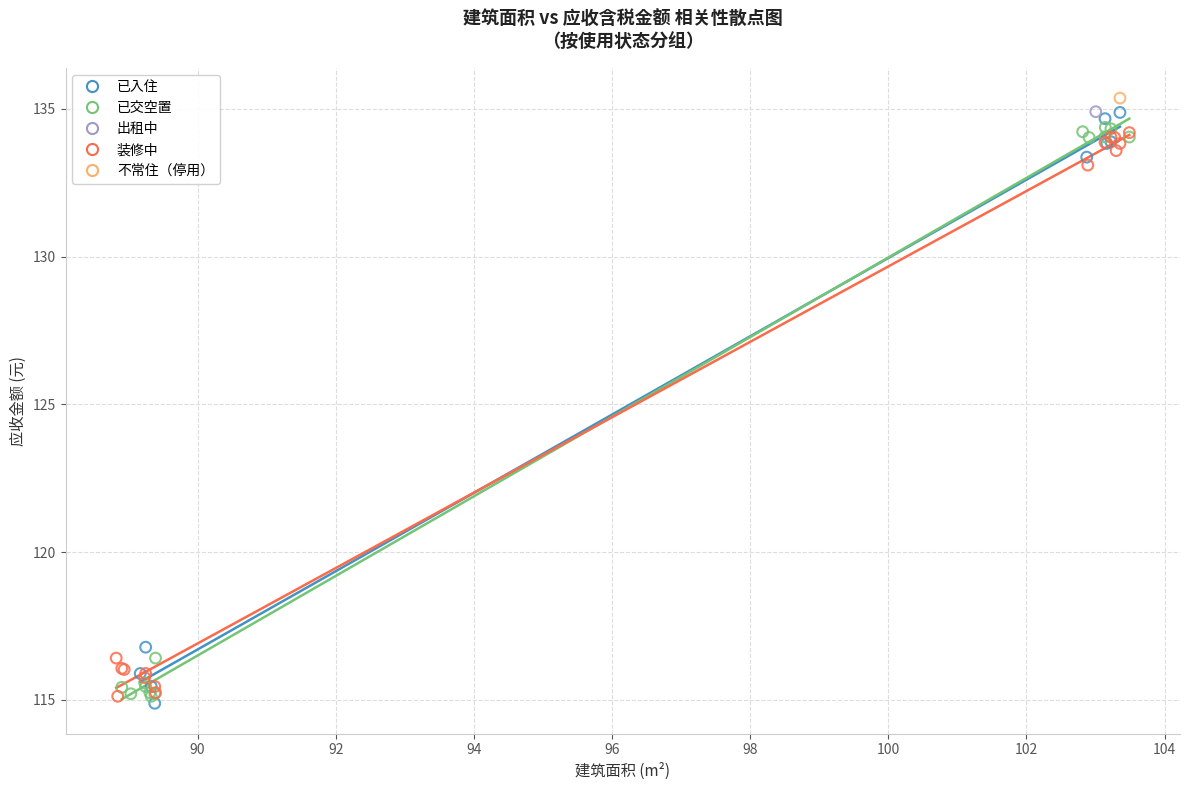

Which series contains the highest Y value?

不常住（停用）